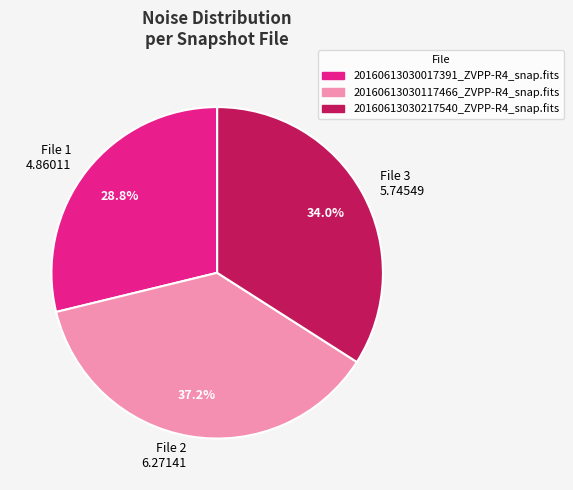

How many slices are in this pie chart?

3